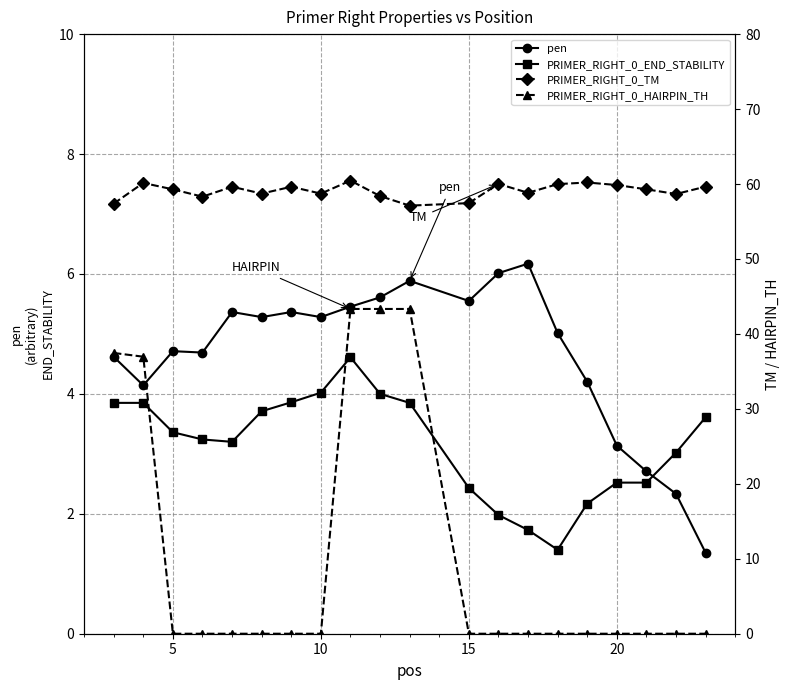

True or false: PRIMER_RIGHT_0_HAIRPIN_TH has more than 0 interior local peaks.

False